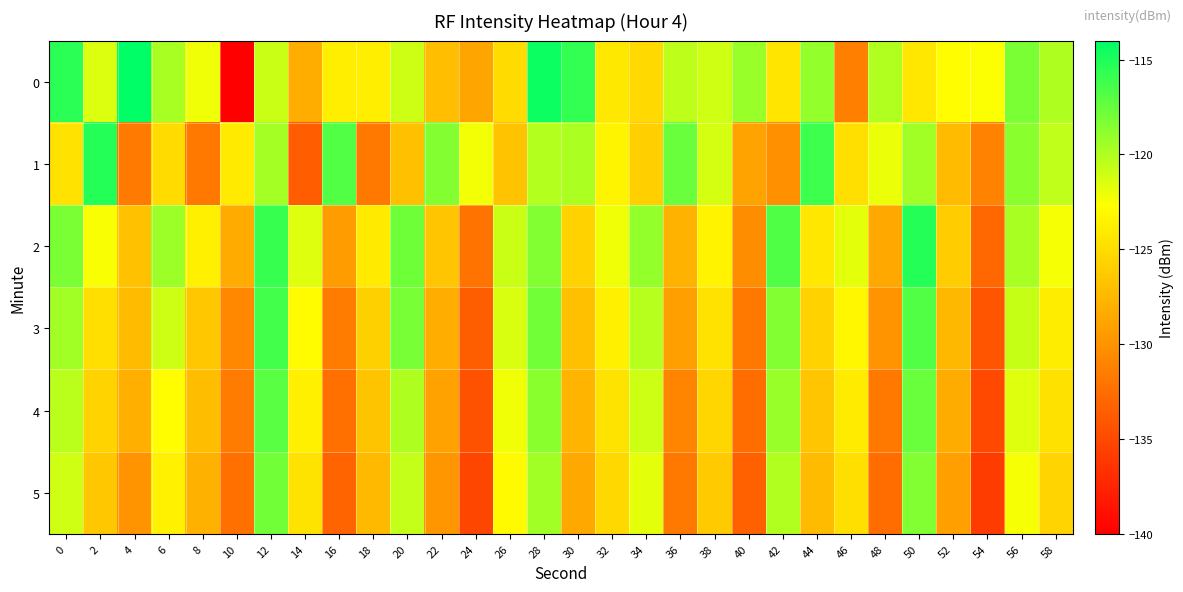

Reading left to right, transcribe all the data shown in this chart.

0: 0=-115.5	2=-121.5	4=-114.1	6=-119.7	8=-122.2	10=-139.9	12=-120.9	14=-128.1	16=-123.8	18=-123.8	20=-120.9	22=-127.0	24=-128.8	26=-125.1	28=-114.4	30=-115.7	32=-124.2	34=-125.2	36=-120.4	38=-121.1	40=-119.2	42=-124.5	44=-119.1	46=-131.4	48=-120.0	50=-124.3	52=-122.8	54=-122.5	56=-118.2	58=-119.9
1: 0=-124.6	2=-115.3	4=-131.6	6=-125.1	8=-131.8	10=-124.1	12=-119.7	14=-133.7	16=-116.8	18=-131.7	20=-127.0	22=-118.5	24=-122.3	26=-126.7	28=-120.1	30=-119.8	32=-123.4	34=-125.9	36=-117.6	38=-121.3	40=-128.9	42=-130.2	44=-116.1	46=-124.8	48=-122.0	50=-119.5	52=-127.3	54=-131.1	56=-118.7	58=-120.6
2: 0=-118.2	2=-122.5	4=-126.8	6=-119.3	8=-123.7	10=-128.4	12=-115.9	14=-121.6	16=-129.3	18=-124.1	20=-117.8	22=-126.5	24=-132.1	26=-120.9	28=-118.4	30=-125.7	32=-122.2	34=-119.0	36=-127.8	38=-123.5	40=-130.4	42=-116.7	44=-124.3	46=-121.8	48=-128.6	50=-115.3	52=-126.1	54=-132.9	56=-119.7	58=-122.4
3: 0=-119.5	2=-124.8	4=-127.3	6=-121.0	8=-126.4	10=-130.7	12=-116.3	14=-122.9	16=-131.5	18=-125.8	20=-118.1	22=-128.2	24=-133.6	26=-121.4	28=-117.9	30=-126.9	32=-123.7	34=-120.2	36=-129.1	38=-124.6	40=-131.8	42=-118.4	44=-125.7	46=-123.2	48=-130.0	50=-116.8	52=-127.5	54=-134.3	56=-120.8	58=-123.9
4: 0=-120.3	2=-125.6	4=-128.1	6=-122.8	8=-127.2	10=-131.5	12=-117.1	14=-123.7	16=-132.3	18=-126.6	20=-119.9	22=-129.0	24=-134.4	26=-122.2	28=-118.7	30=-127.7	32=-124.5	34=-121.0	36=-130.9	38=-125.4	40=-132.6	42=-119.2	44=-126.5	46=-124.0	48=-131.8	50=-117.6	52=-128.3	54=-135.1	56=-121.6	58=-124.7
5: 0=-121.1	2=-126.4	4=-129.9	6=-123.6	8=-128.0	10=-132.3	12=-117.9	14=-124.5	16=-133.1	18=-127.4	20=-120.7	22=-129.8	24=-135.2	26=-123.0	28=-119.5	30=-128.5	32=-125.3	34=-121.8	36=-131.7	38=-126.2	40=-133.4	42=-120.0	44=-127.3	46=-124.8	48=-132.6	50=-118.4	52=-129.1	54=-135.9	56=-122.4	58=-125.5